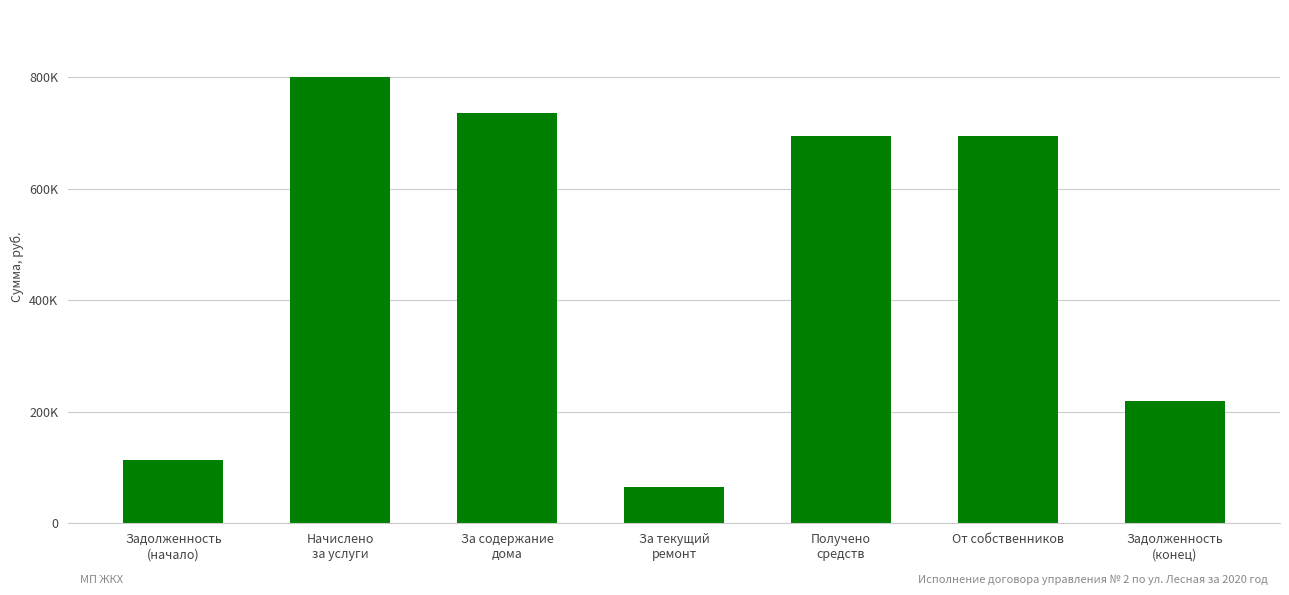

List the labels in order of value, smallest first.

За текущий
ремонт, Задолженность
(начало), Задолженность
(конец), Получено
средств, От собственников, За содержание
дома, Начислено
за услуги